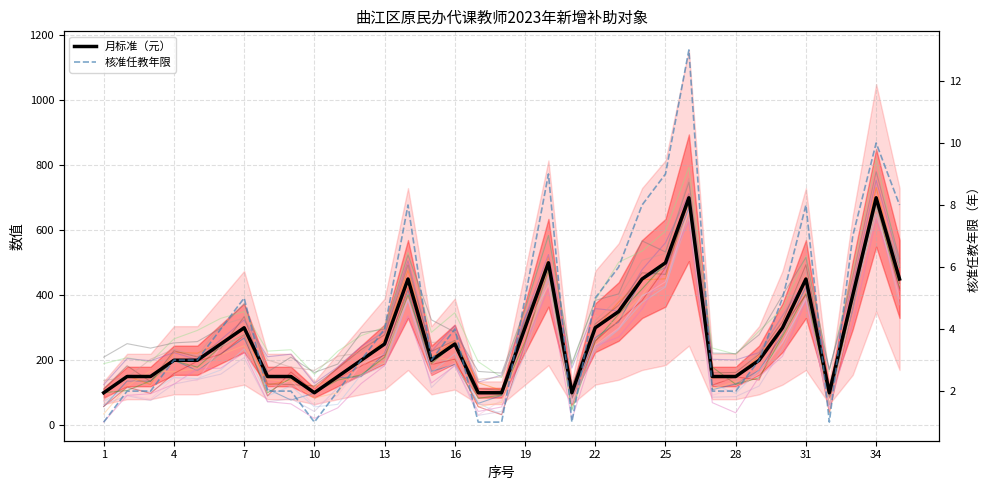

In 核准任教年限, how many points are higher than both neighbors (excluding endpoints)?

7